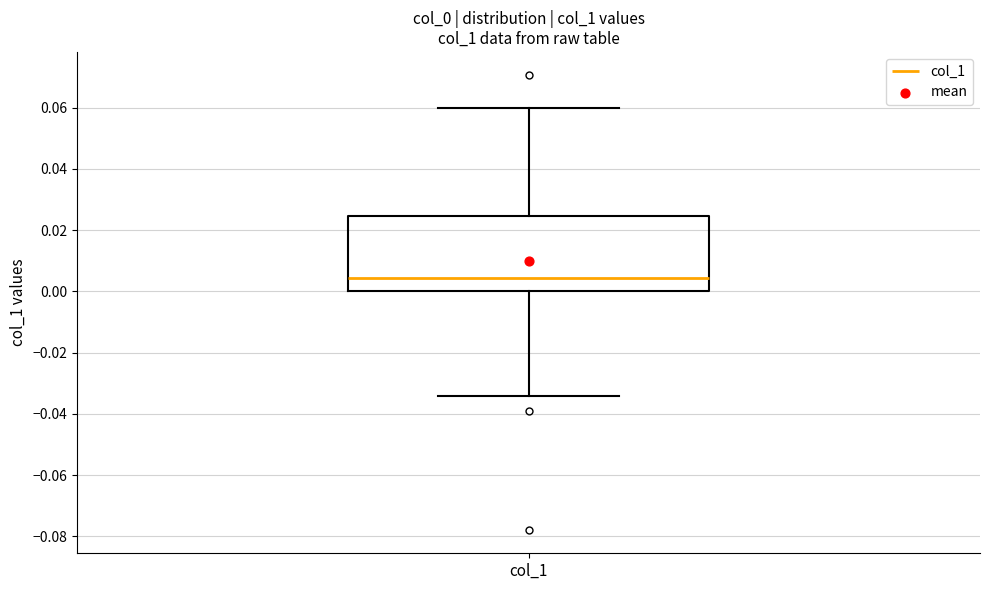

Where is the lower edge of the box for col_1 on the y-axis? The values are not printed on the chart, so give them approximately, as read against the axis.

0.000